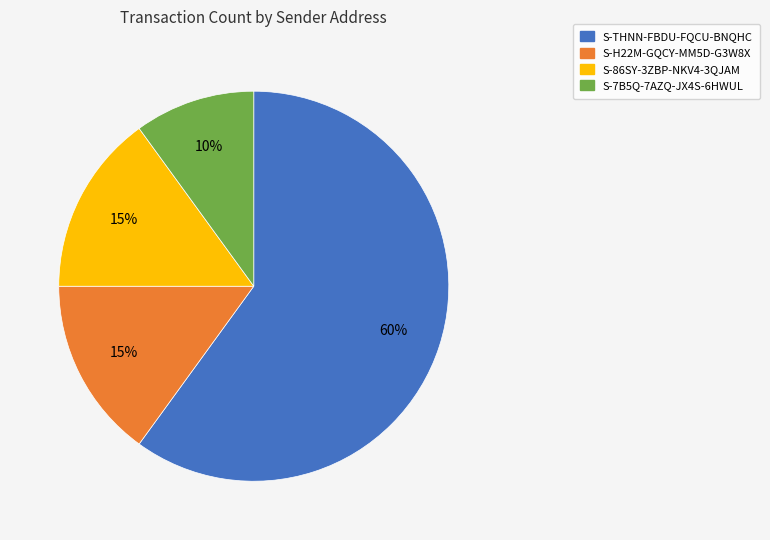

Does any single category account for the majority?

Yes